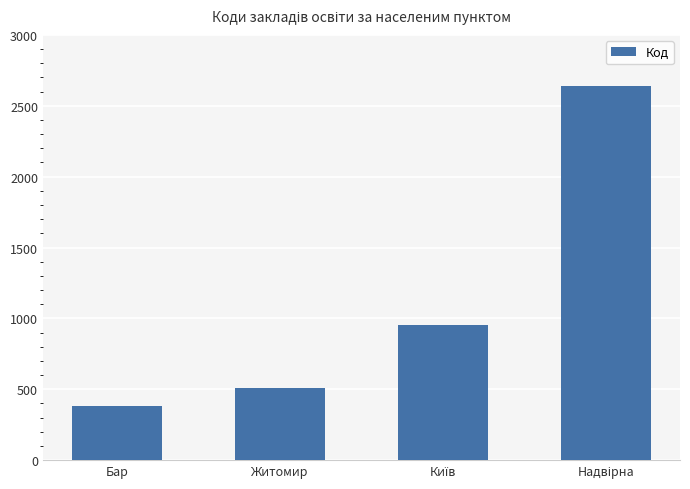

What is the maximum value shown in the chart?

2639